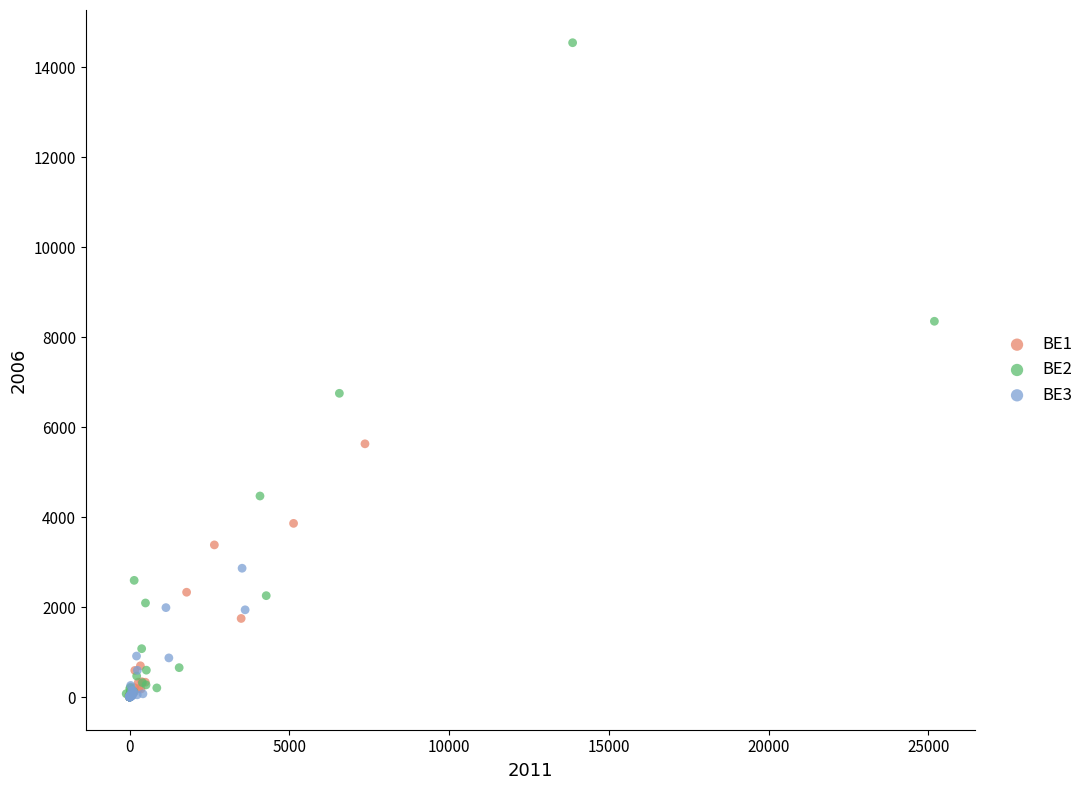

Which series has the largest Y range (max minus min)?

BE2